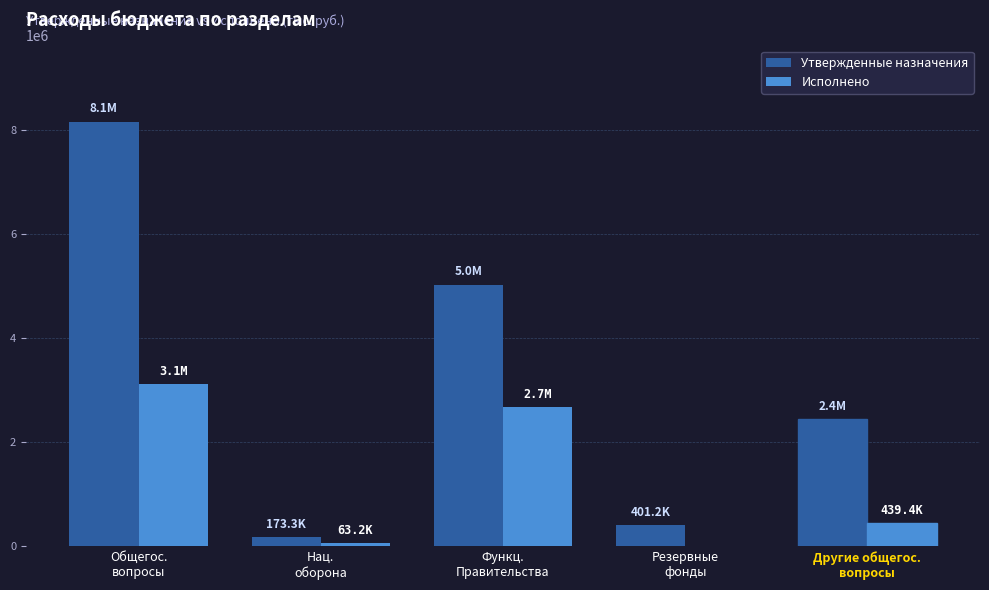

Which series changed the most between Общегос.
вопросы and Резервные
фонды?

Утвержденные назначения